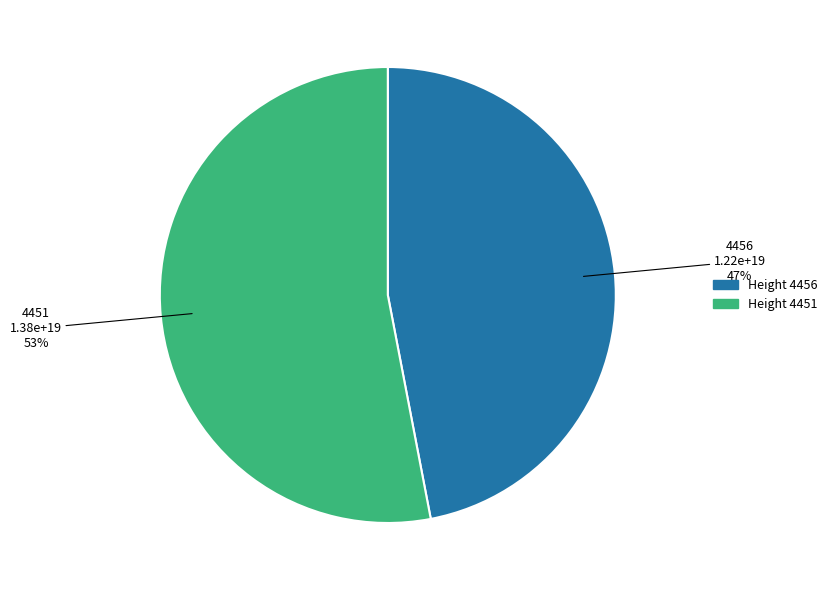

Do 4456 and 4451 together represent more than half of the pie?

Yes